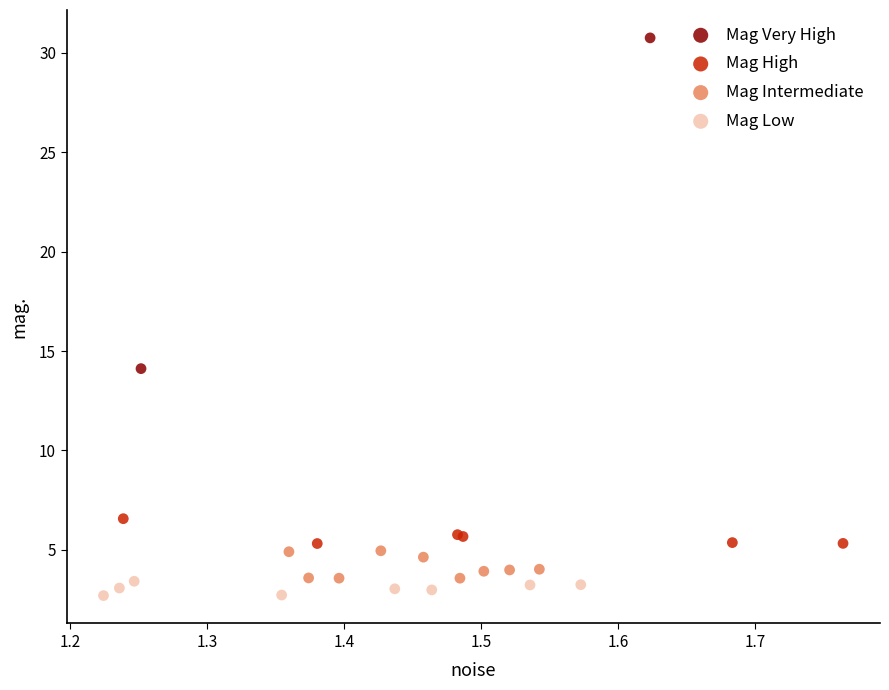

Which series reaches the minimum Y coordinate?

Mag Low